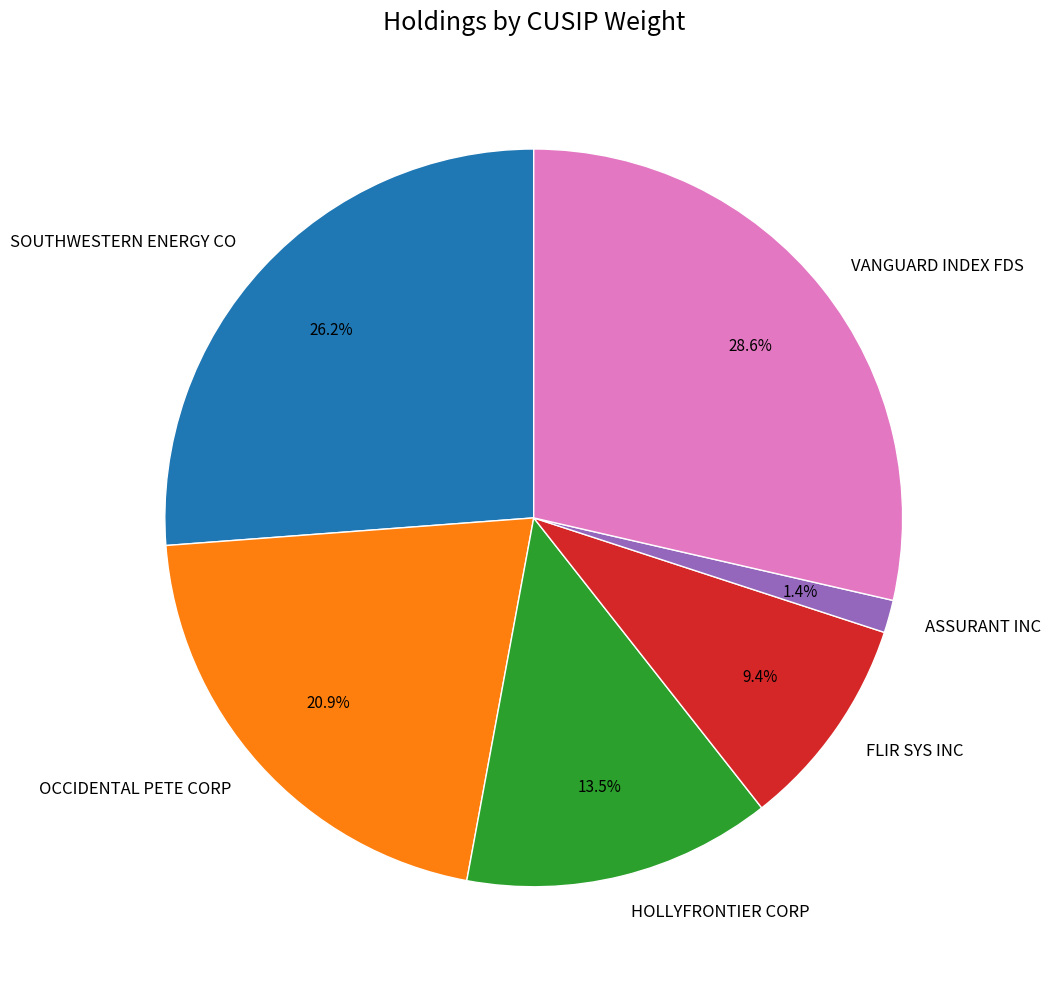

Which slice is the largest?

VANGUARD INDEX FDS